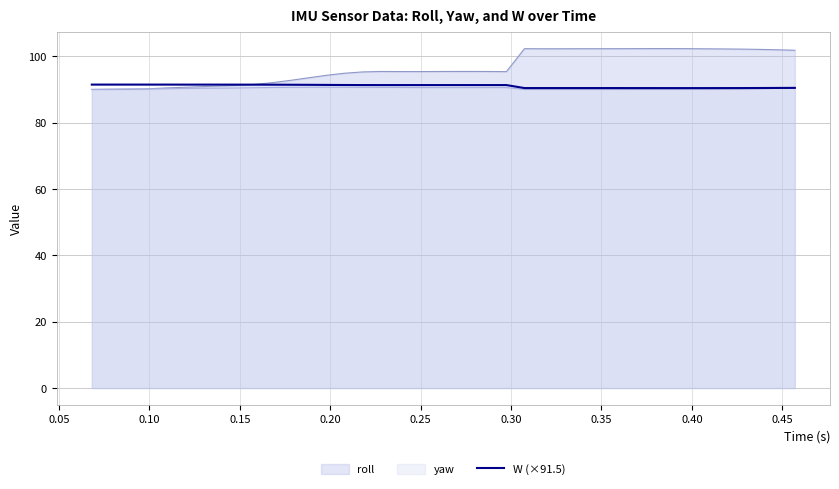

How many lines are shown in the chart?

3